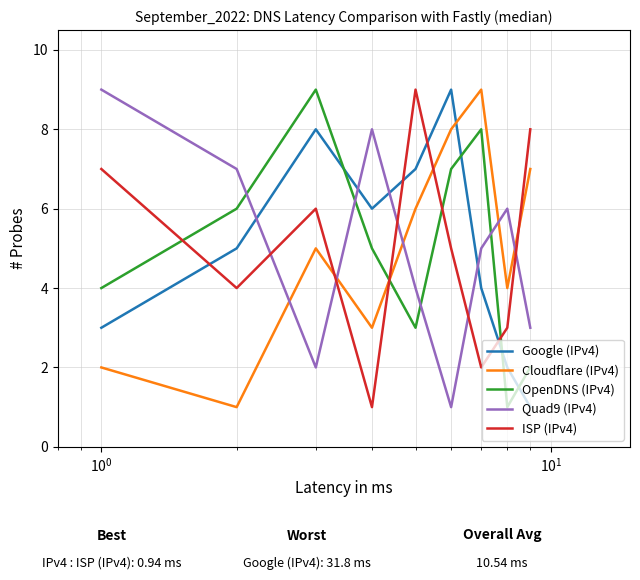

Which series ends up on top after the final intersection of OpenDNS (IPv4) and Quad9 (IPv4)?

Quad9 (IPv4)